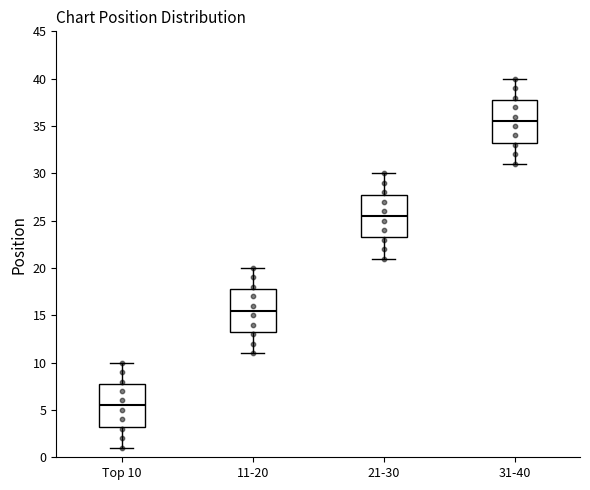

Reading left to right, read every box against the y-axis: the position of its median line, the range the box covers, and the ends of its whiskers. The values are not printed on the chart, so give them approximately, as read against the axis.

Top 10: median 5.5, box 3.5 to 8.0, whiskers 1.0 to 10.0
11-20: median 15.5, box 13.5 to 18.0, whiskers 11.0 to 20.0
21-30: median 25.5, box 23.5 to 28.0, whiskers 21.0 to 30.0
31-40: median 35.5, box 33.5 to 38.0, whiskers 31.0 to 40.0